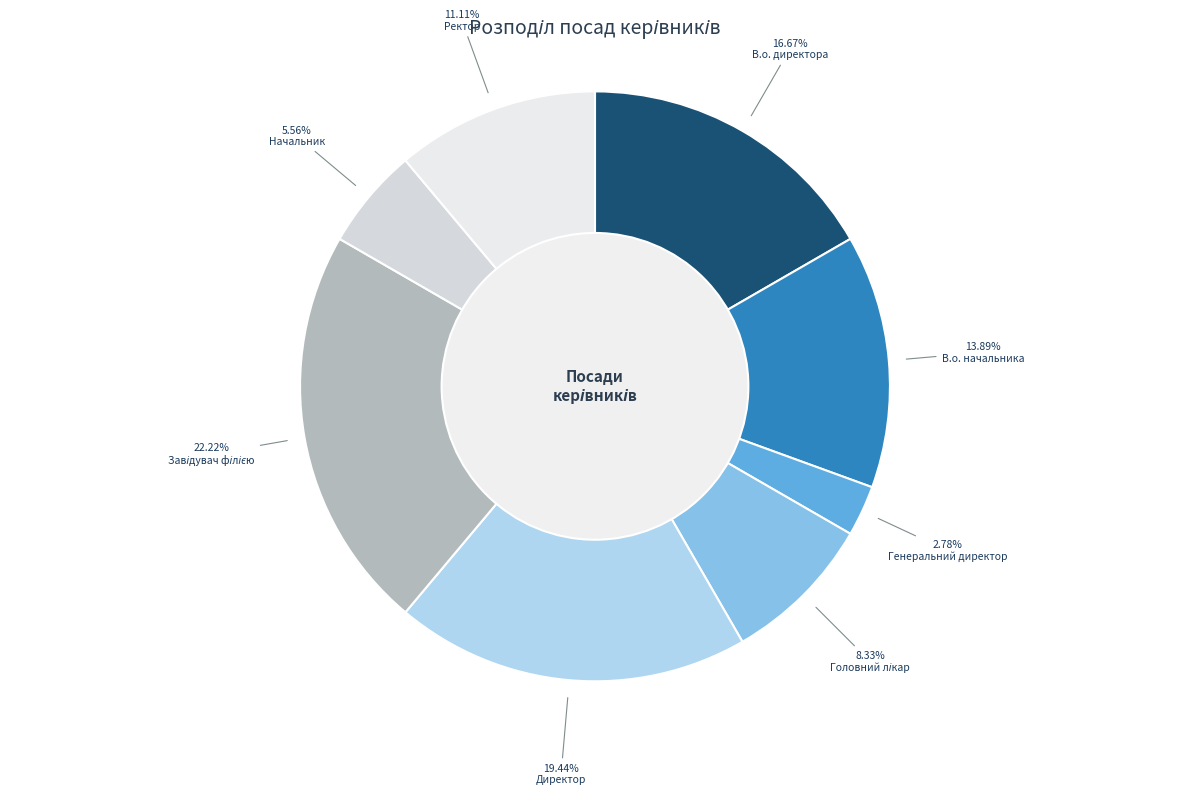

To the nearest percent, what portion does В.о. директора represent?

17%